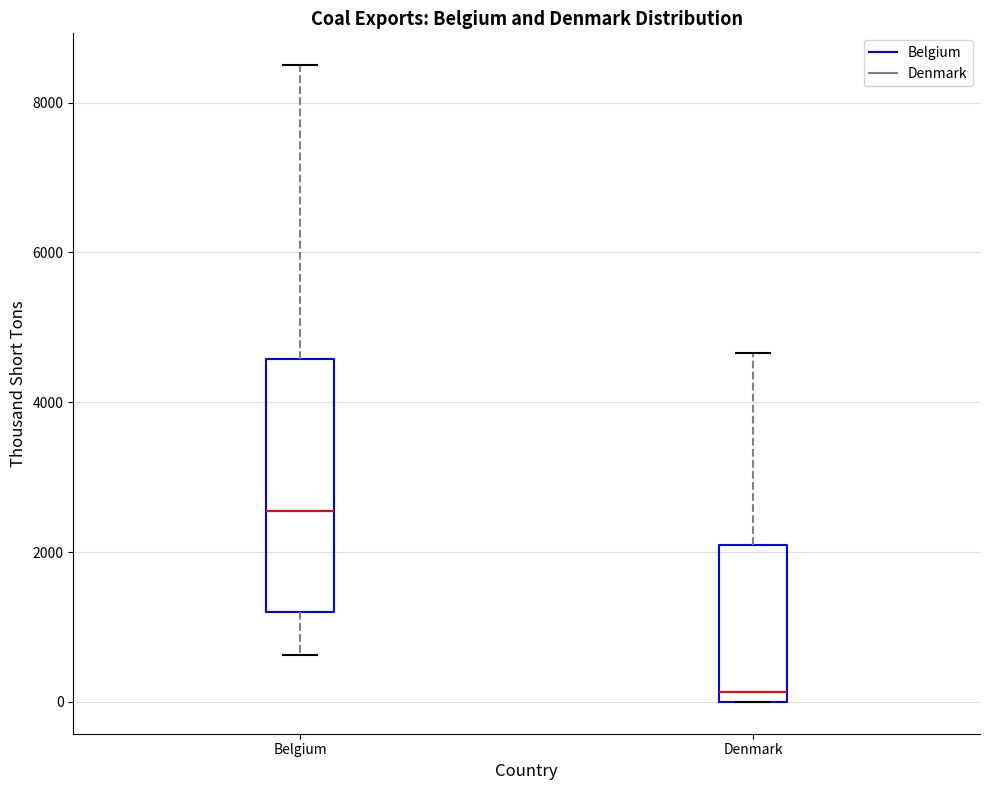

Reading left to right, read every box against the y-axis: the position of its median line, the range the box covers, and the ends of its whiskers. The values are not printed on the chart, so give them approximately, as read against the axis.

Belgium: median 2600, box 1200 to 4600, whiskers 600 to 8600
Denmark: median 200, box 0 to 2200, whiskers 0 to 4600